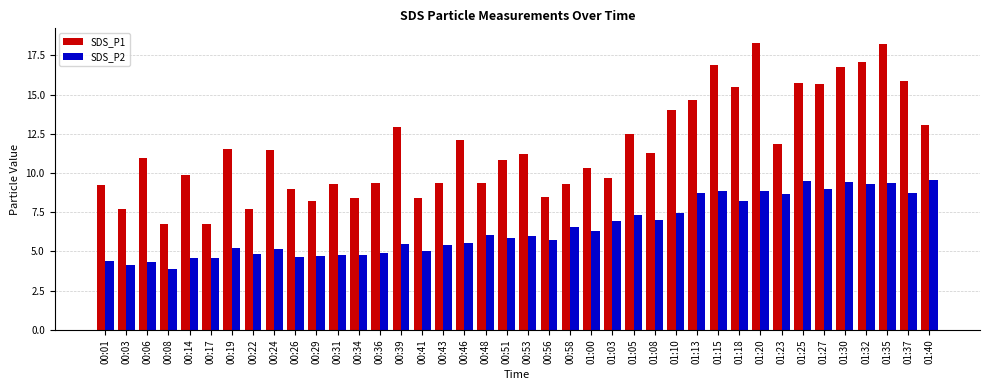

What is the highest value of the SDS_P2 series?

9.6